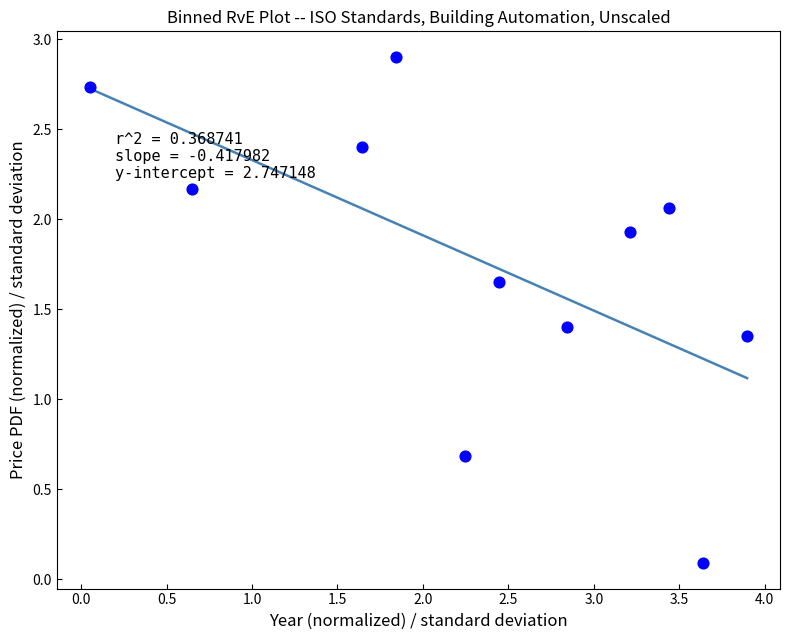

What is the average X value?

2.4